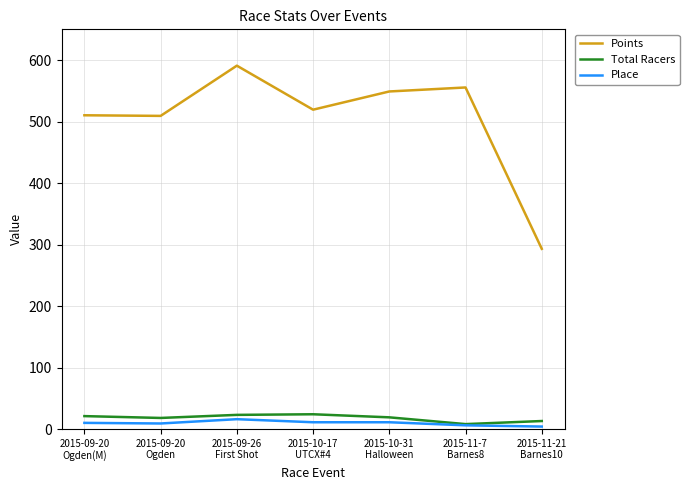

How many values in the Points series are below 519?

3